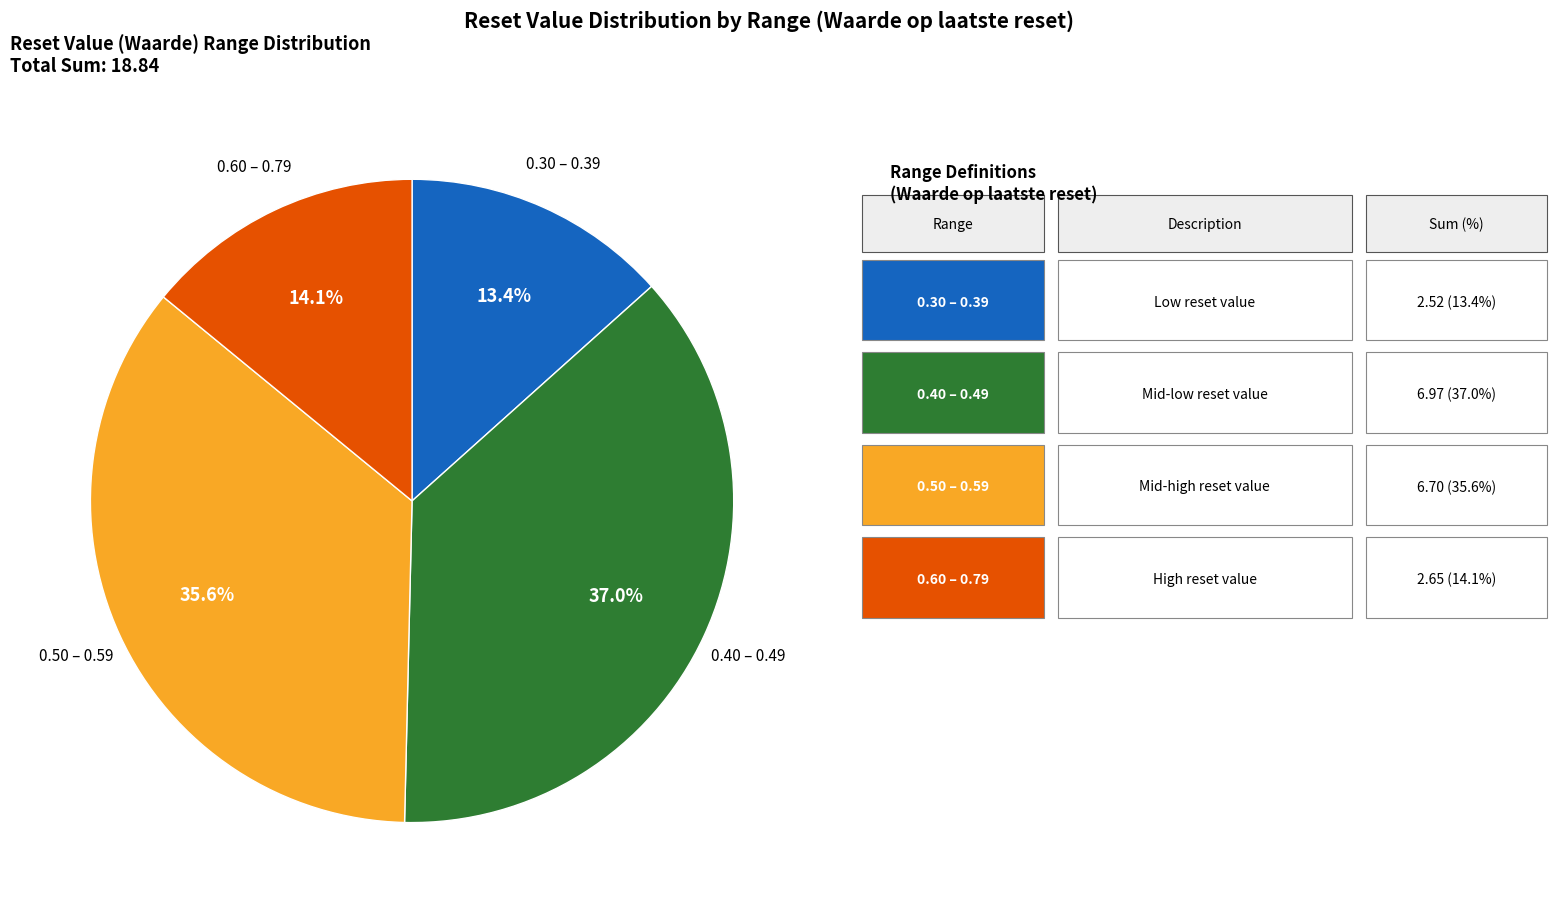

Is there any slice that represents more than half of the pie?

No